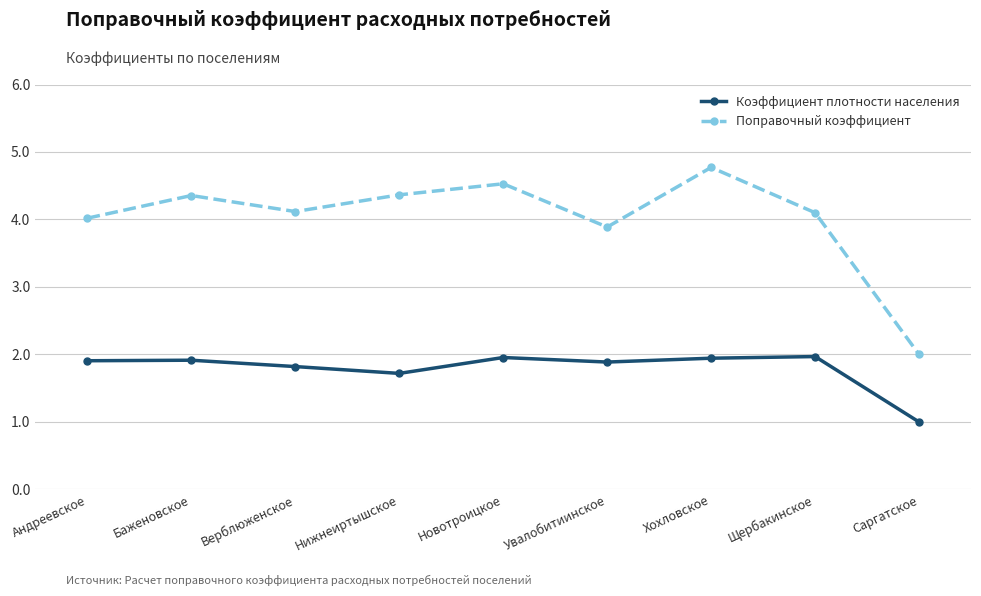

What value does the Коэффициент плотности населения series have at Увалобитиинское?

1.9